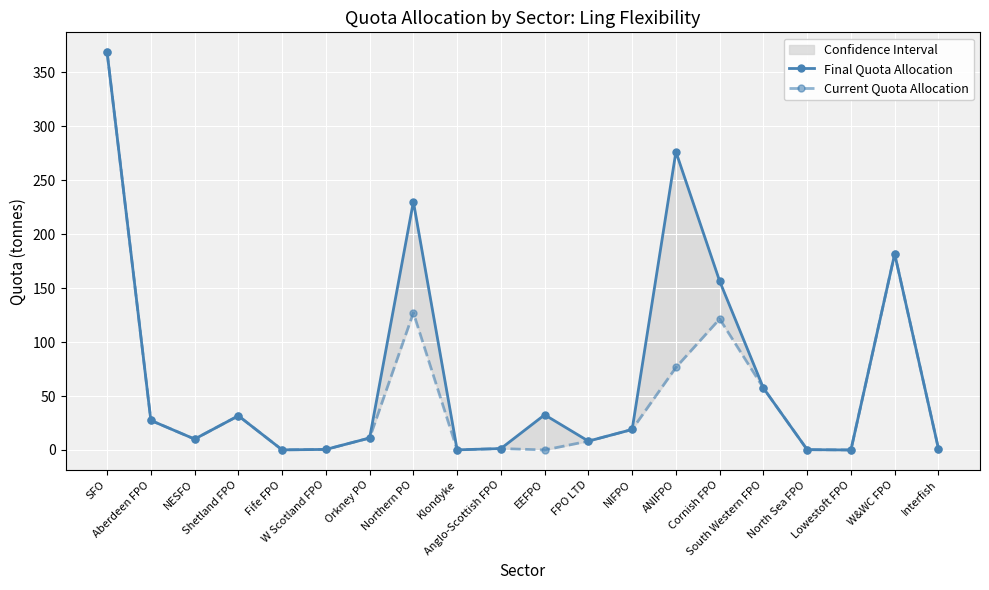

True or false: Final Quota Allocation has more than 1 interior local peaks.

True